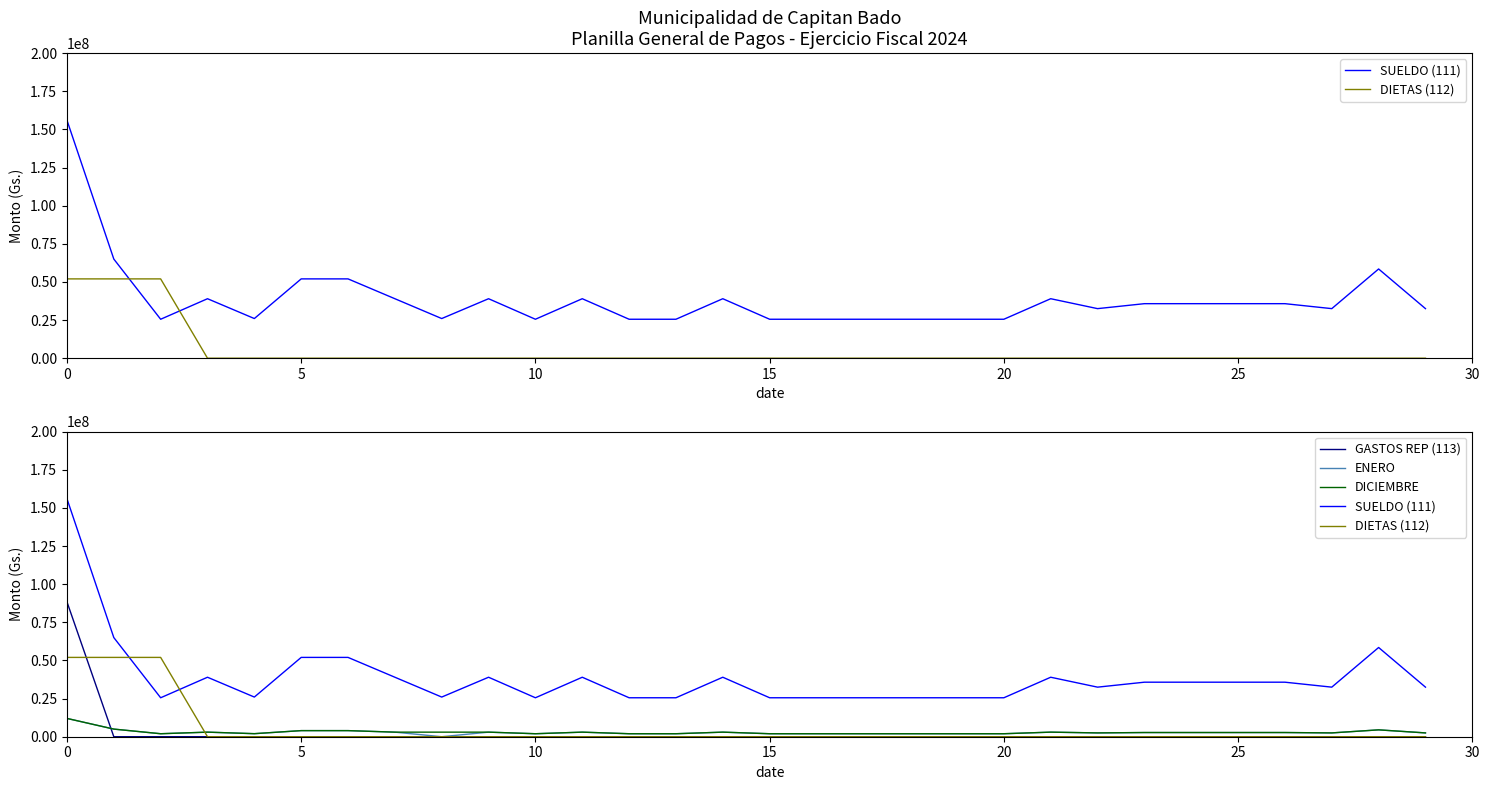

What is the sum of all DICIEMBRE values?

90645070